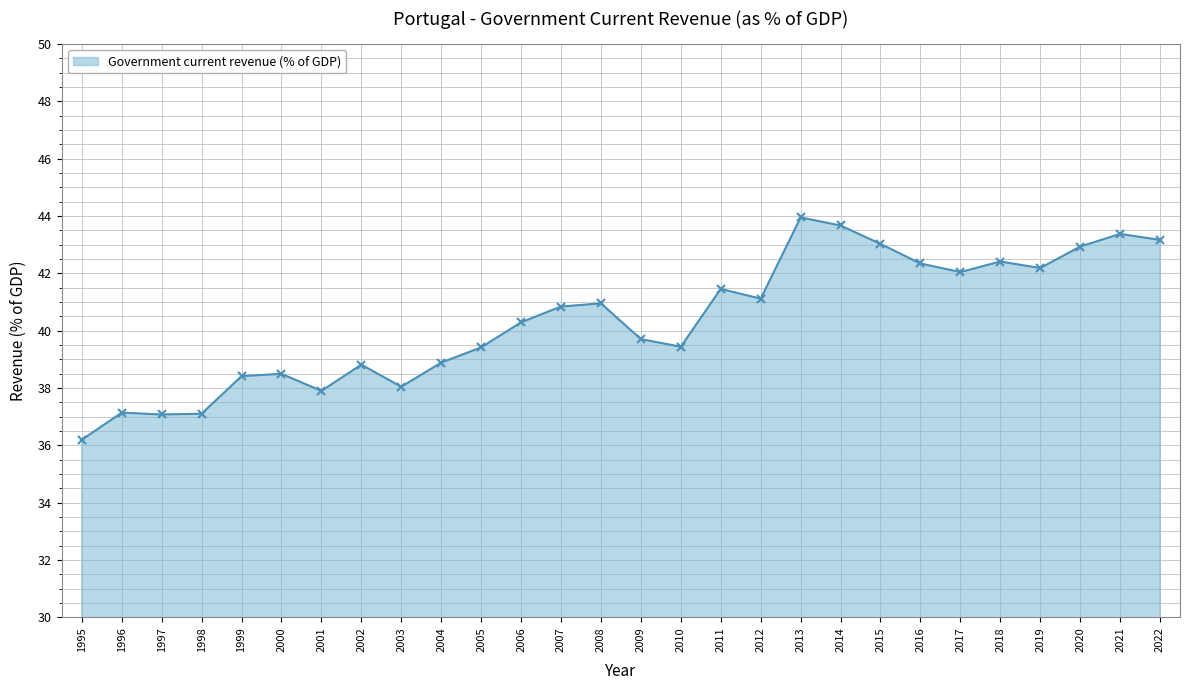

What is the sum of all values?

1130.4